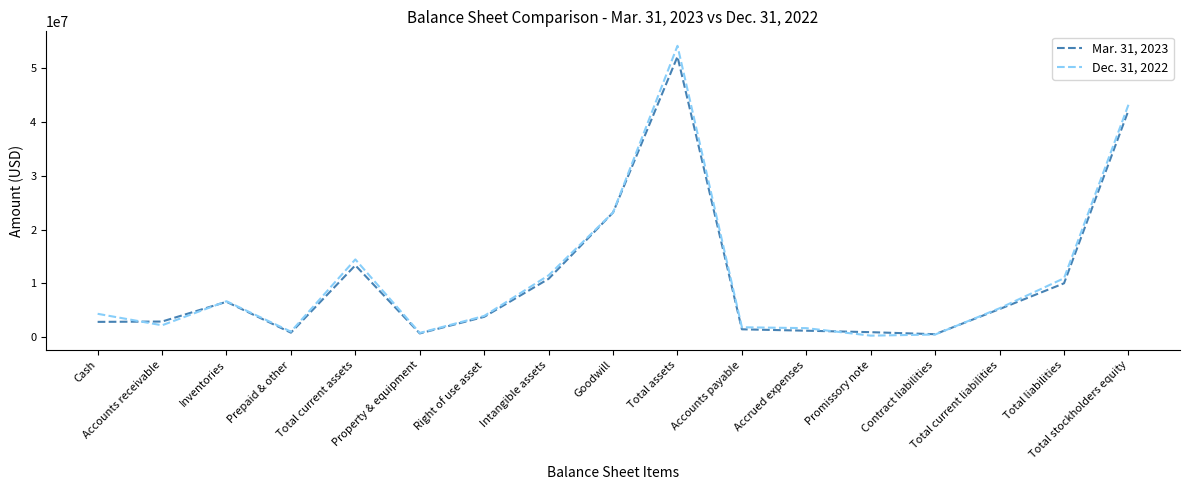

The Mar. 31, 2023 series shows 1310899 at Right of use asset. True or false?

False